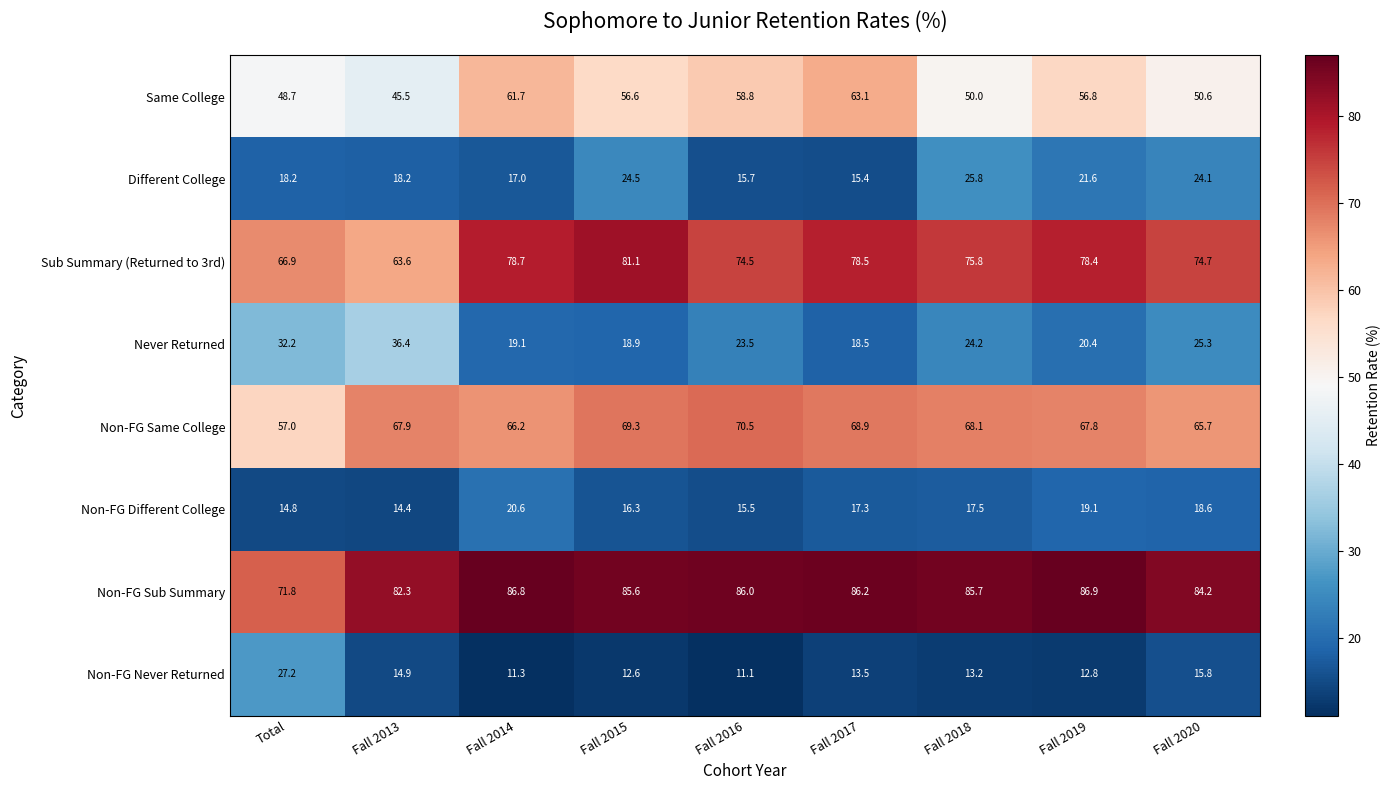

Where is Different College nearest to the value 20?

Fall 2019